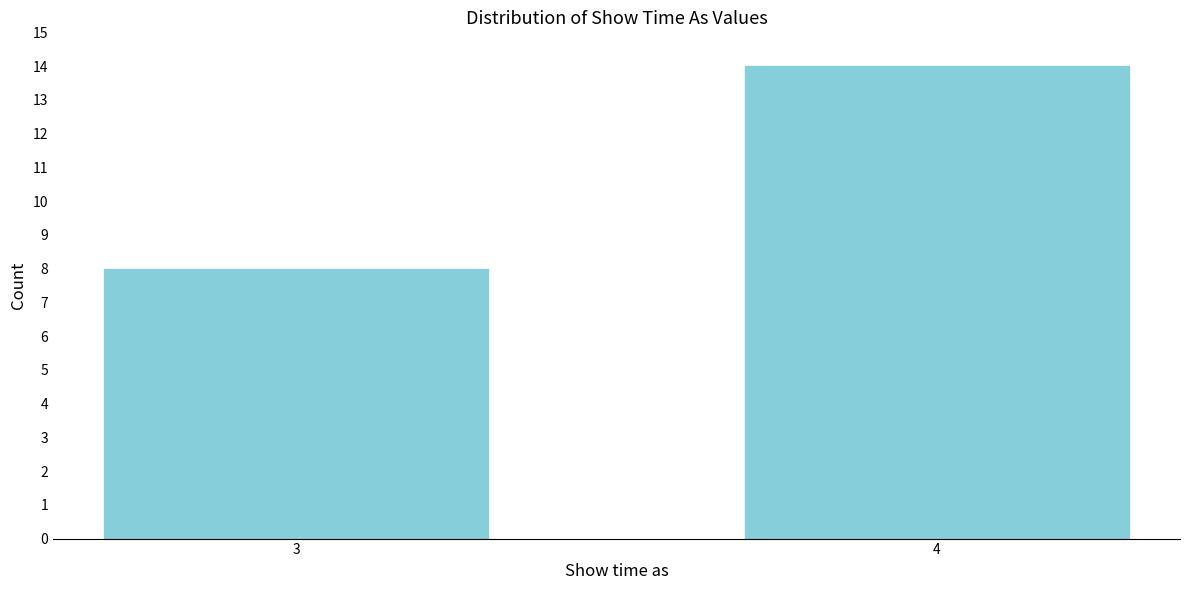

Reading left to right, transcribe all the data shown in this chart.

8	14